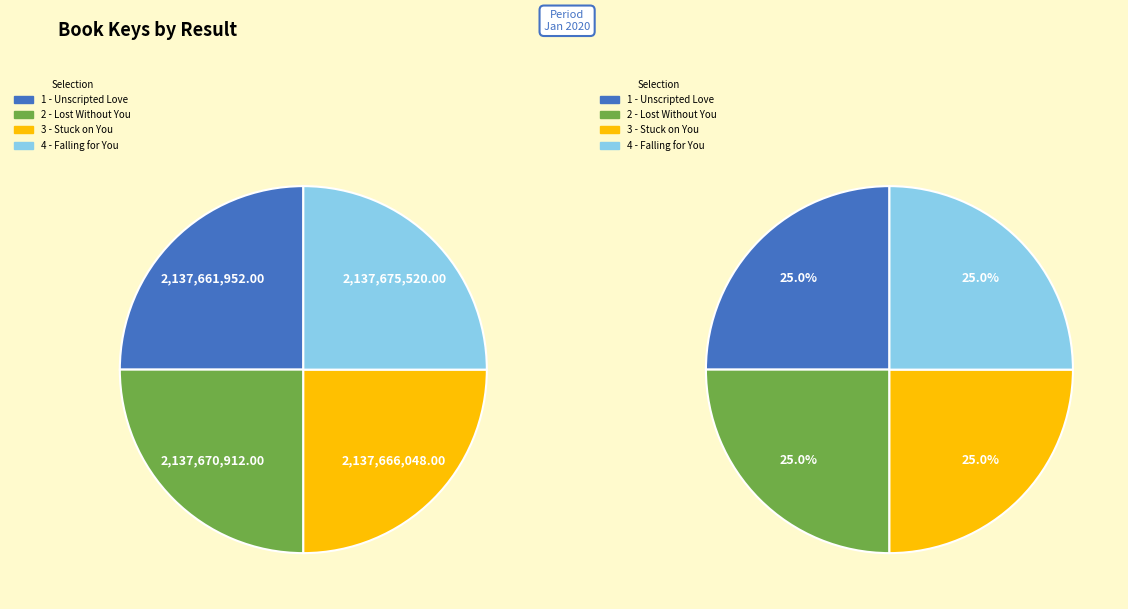

The 1 - Unscripted Love slice represents 34% of the pie. True or false?

False